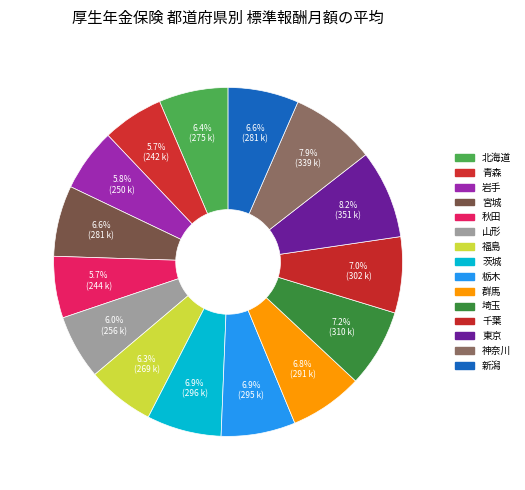

Which slice is the largest?

東京